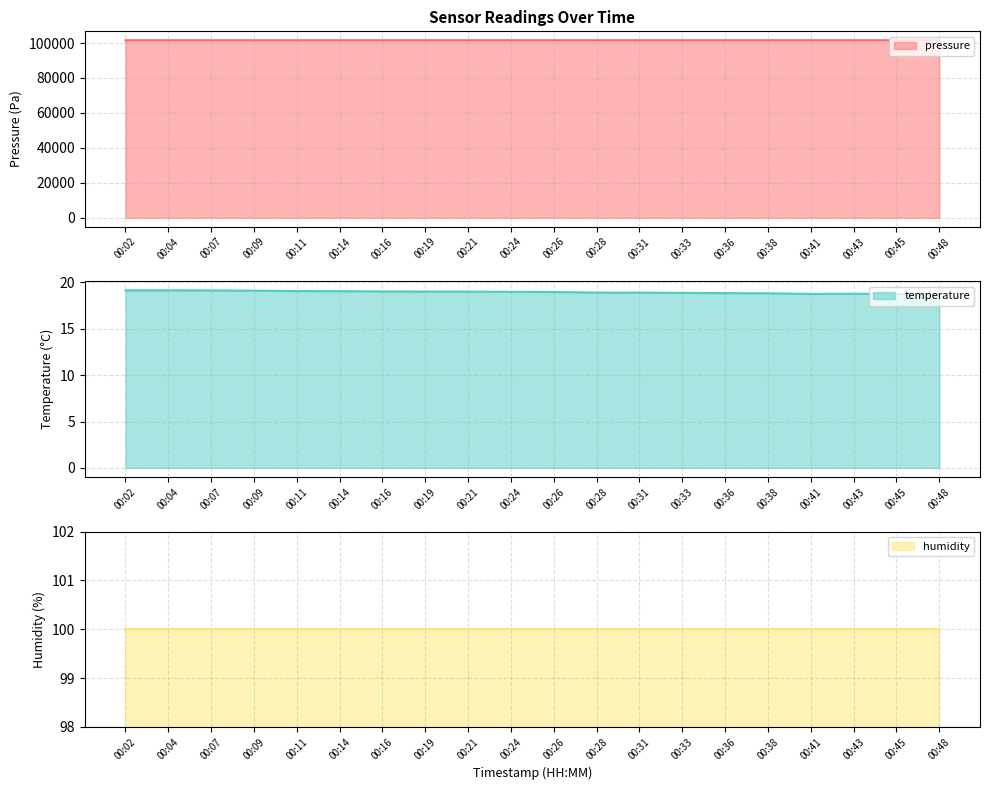

The pressure series shows 101602.9 at 00:14. True or false?

True